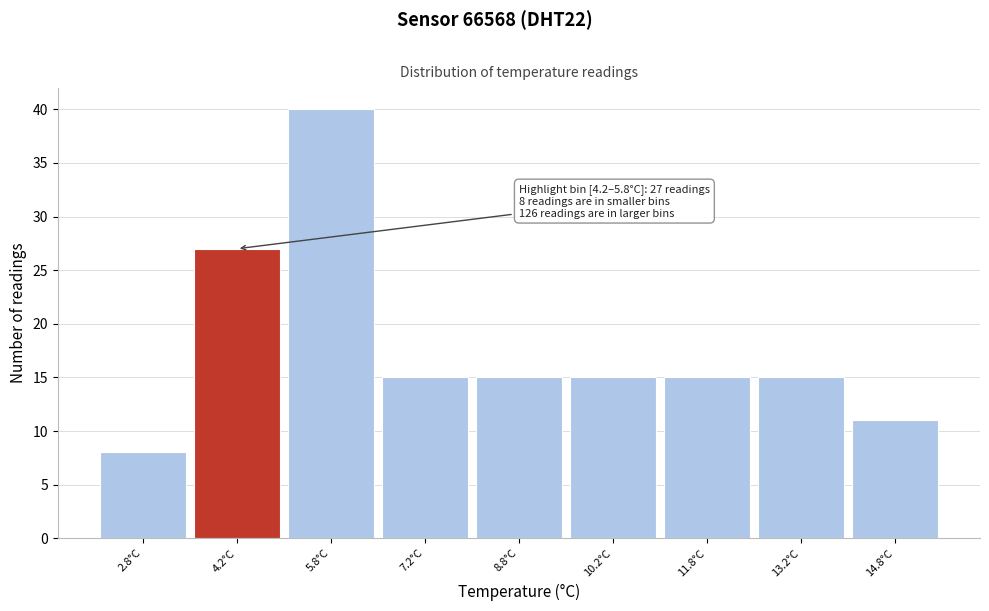

Reading right to left, what are all the values shown in this chart?

11	15	15	15	15	15	40	27	8